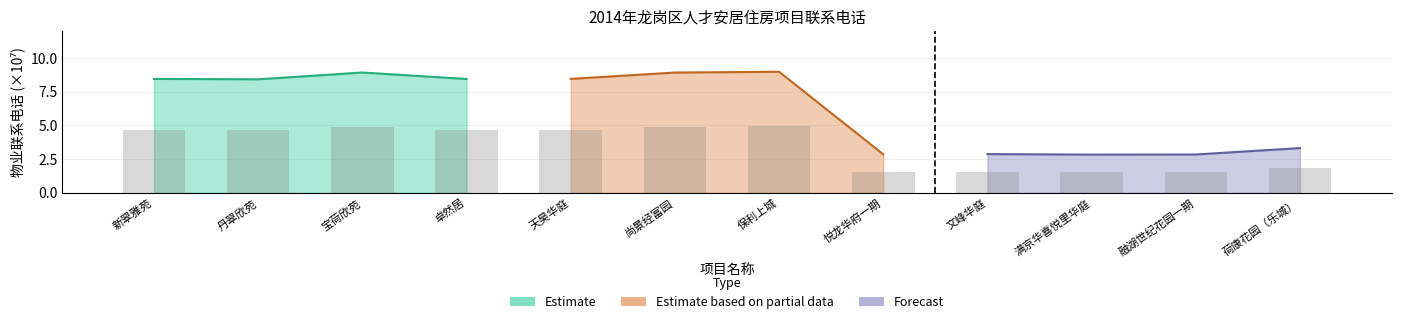

Does the chart contain any negative values?

No